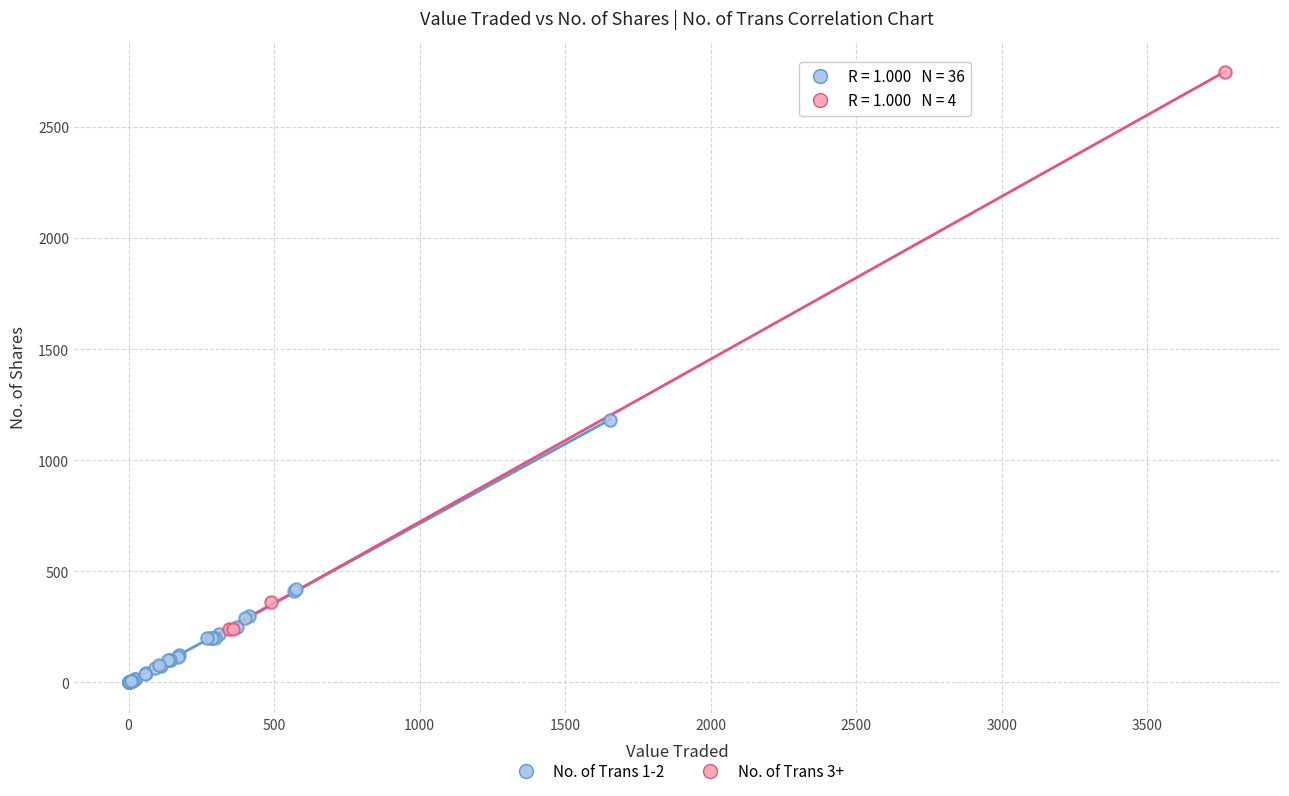

Which series has the widest spread of Y values?

No. of Trans 3+